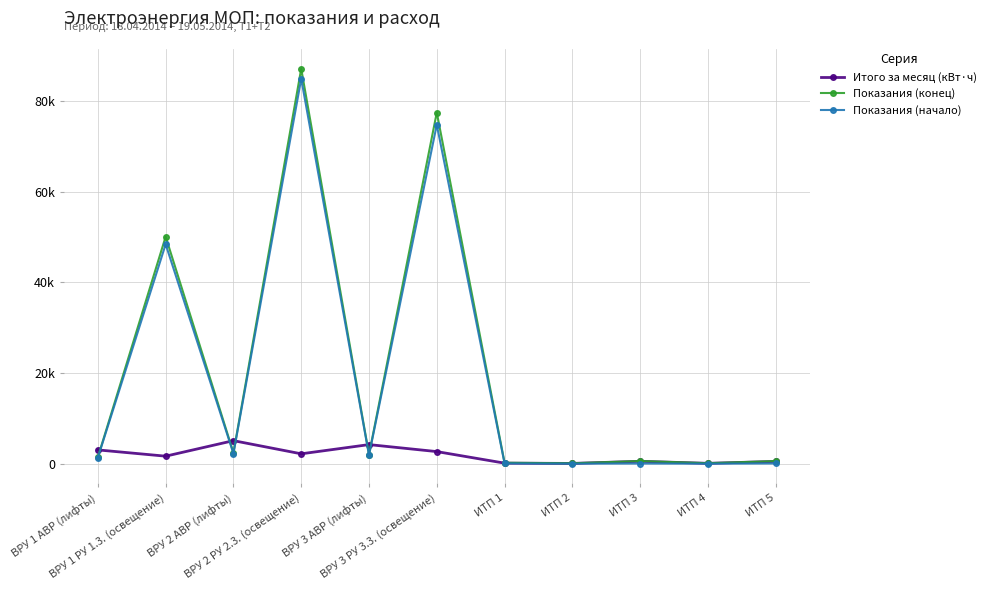

True or false: Показания (конец) and Показания (начало) intersect in this chart.

False